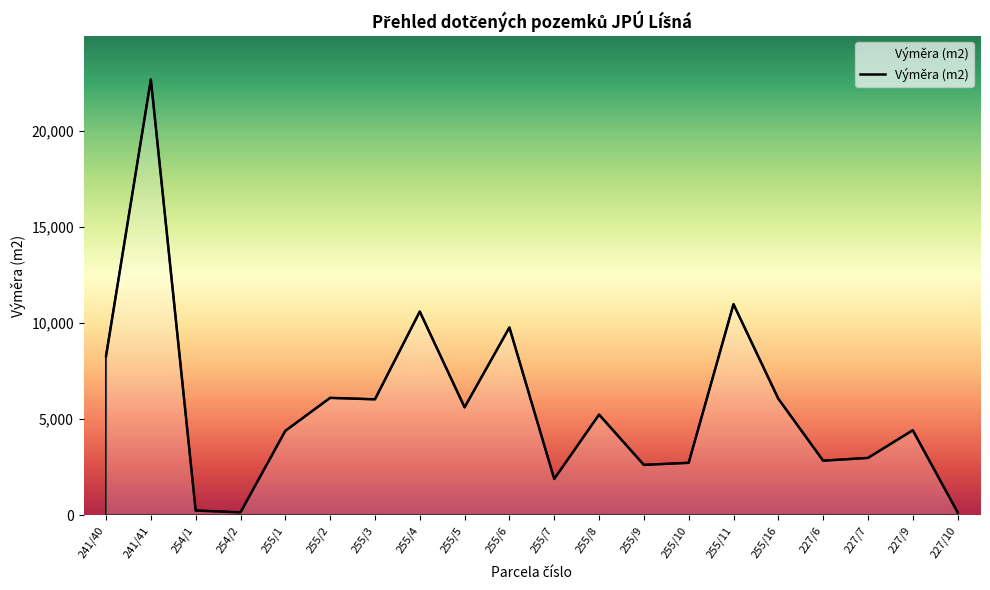

Which label corresponds to the largest value in the chart?

241/41